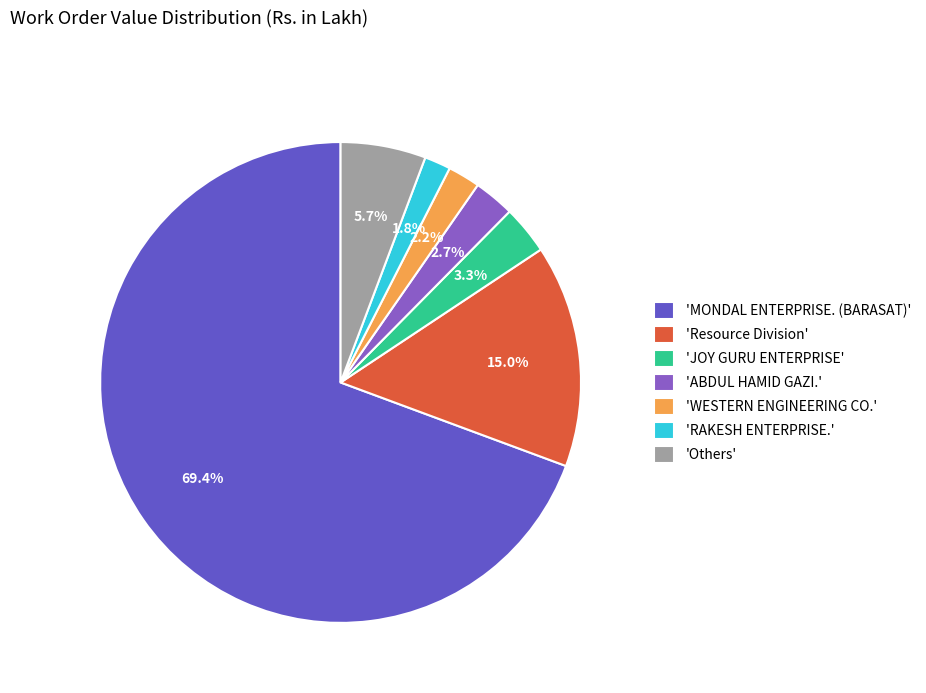

Which has a higher value, 'RAKESH ENTERPRISE.' or 'Resource Division'?

'Resource Division'